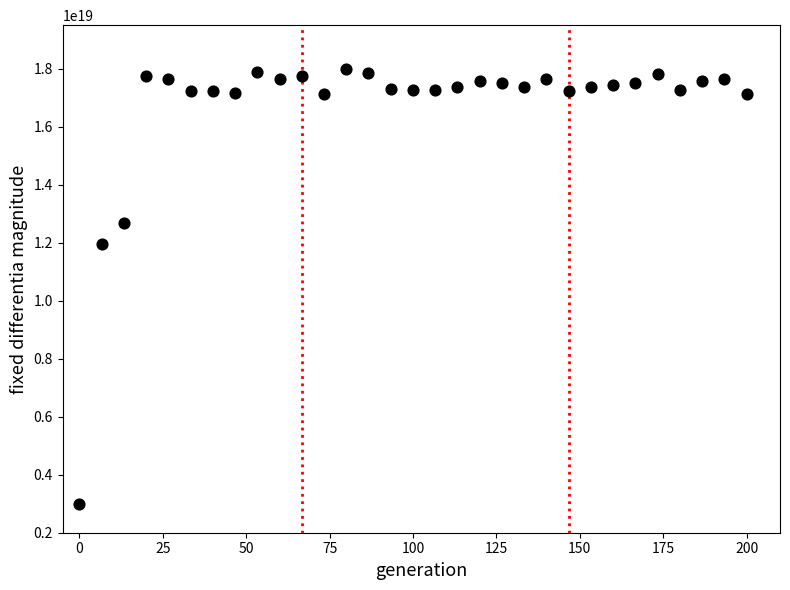

What Y value in the scatter plot is closest to 10486459433472897024?

11952538651530385408